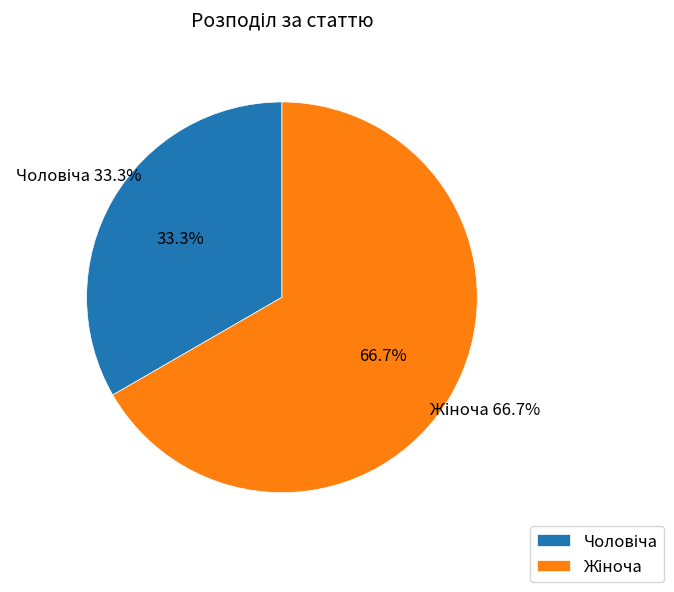

How many segments does this pie chart have?

2